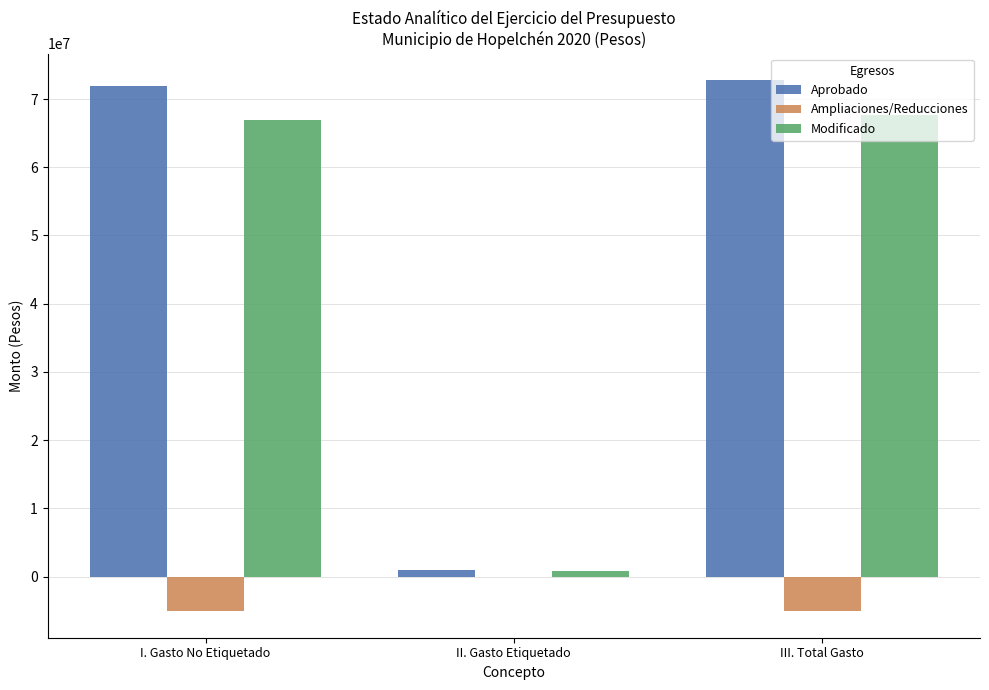

What is the sum of all Ampliaciones/Reducciones values?

-10130704